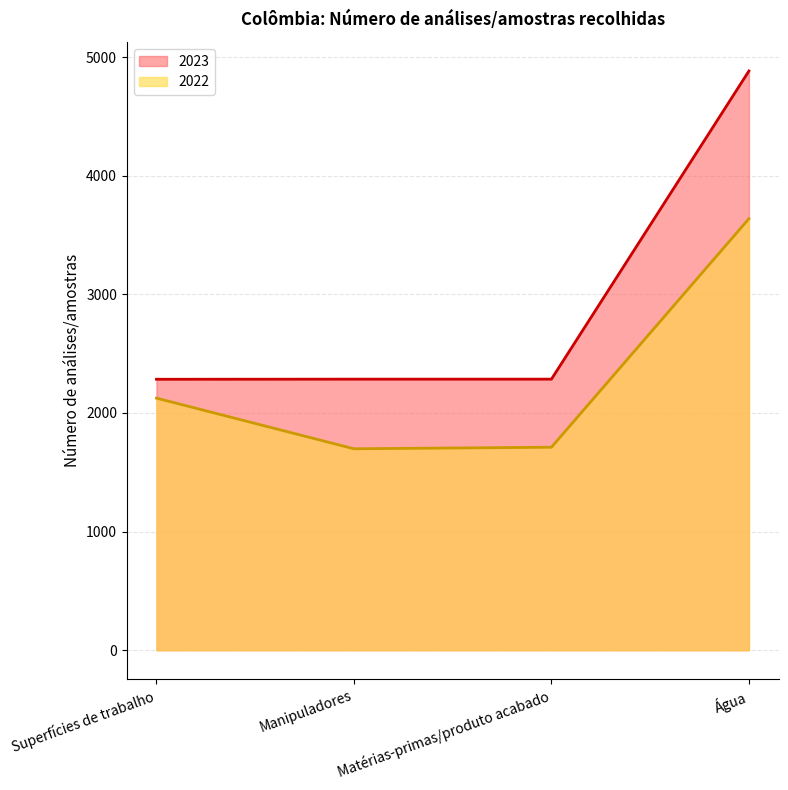

At which category is the sum across all series the highest?

Água